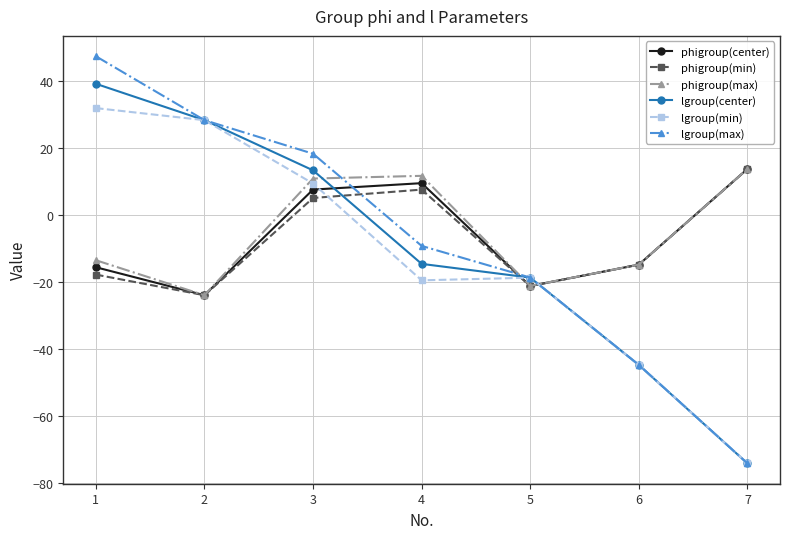

True or false: lgroup(min) has more than 2 points higher than both neighbors.

False